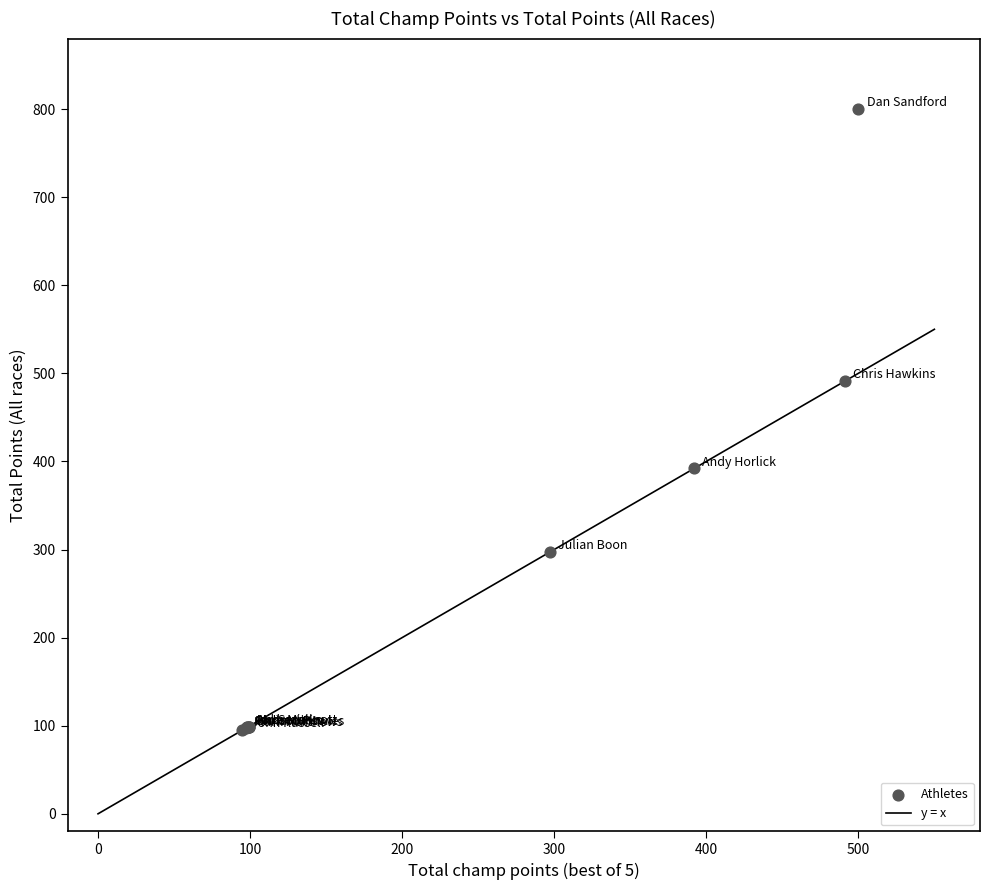

What Y value in the scatter plot is closest to 447?

491